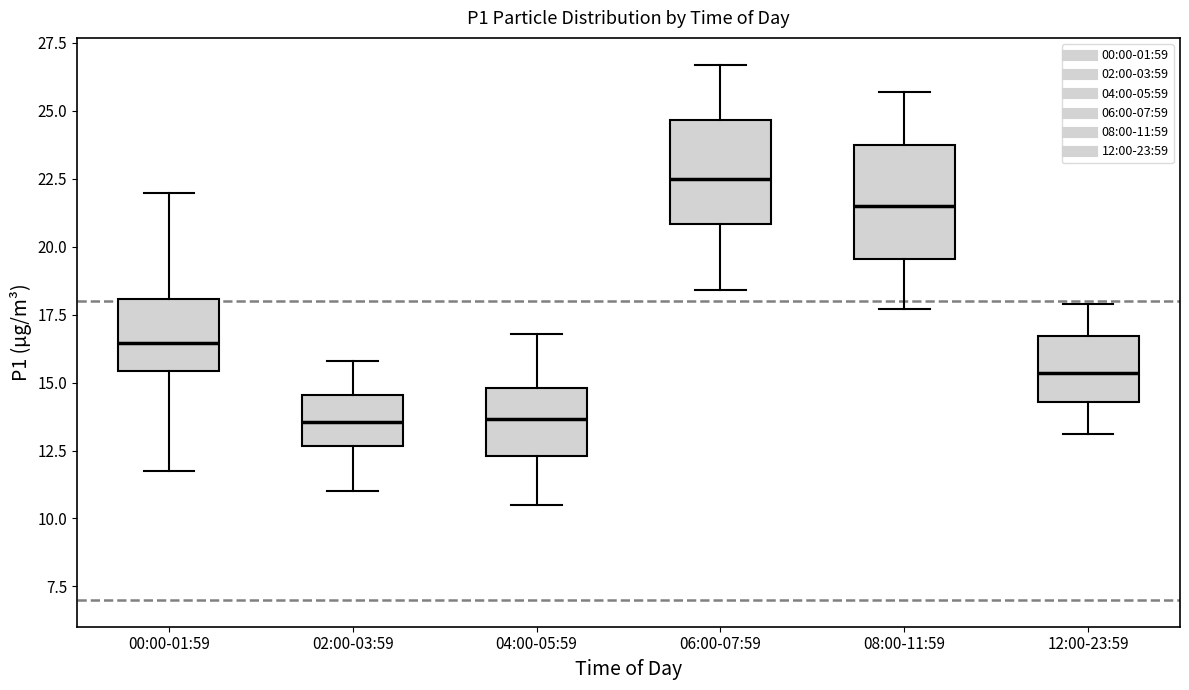

Reading left to right, read every box against the y-axis: the position of its median line, the range the box covers, and the ends of its whiskers. The values are not printed on the chart, so give them approximately, as read against the axis.

00:00-01:59: median 16.5, box 15.5 to 18.0, whiskers 11.5 to 22.0
02:00-03:59: median 13.5, box 12.5 to 14.5, whiskers 11.0 to 16.0
04:00-05:59: median 13.5, box 12.5 to 15.0, whiskers 10.5 to 17.0
06:00-07:59: median 22.5, box 21.0 to 24.5, whiskers 18.5 to 26.5
08:00-11:59: median 21.5, box 19.5 to 23.5, whiskers 17.5 to 25.5
12:00-23:59: median 15.5, box 14.5 to 16.5, whiskers 13.0 to 18.0